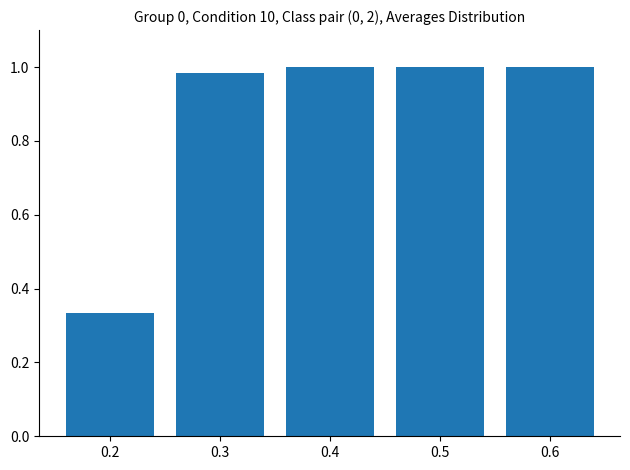

What is the average value?

0.9